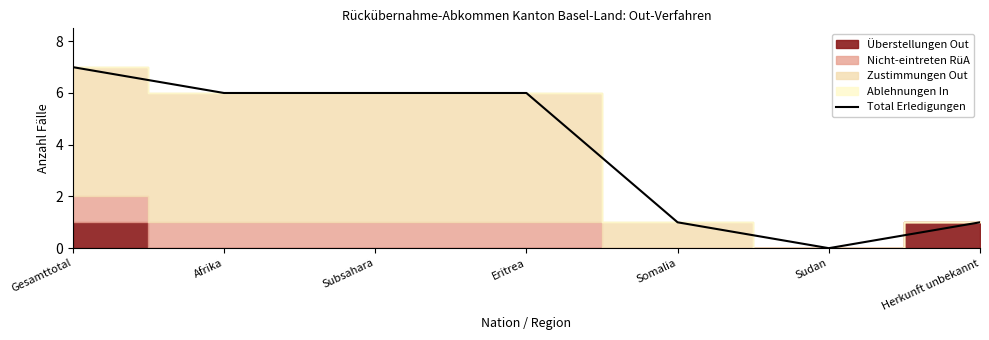

List the labels in order of value, largest first.

Gesamttotal, Afrika, Subsahara, Eritrea, Somalia, Herkunft unbekannt, Sudan